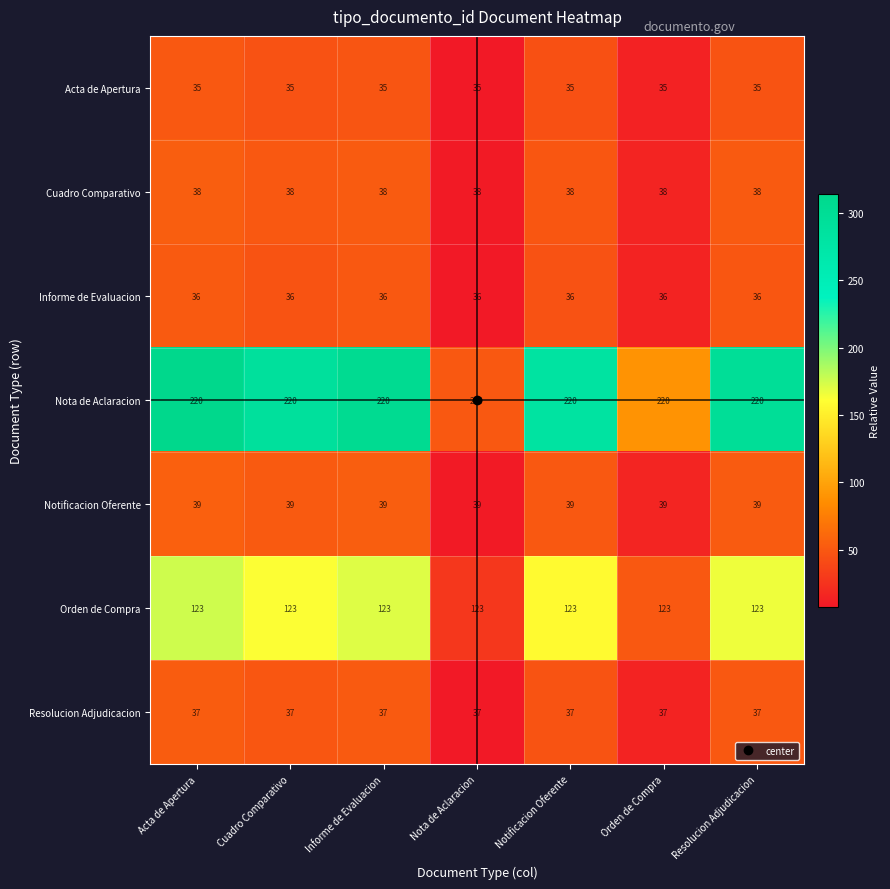

What is the spread (max minus min) of values at Notificacion Oferente?

185